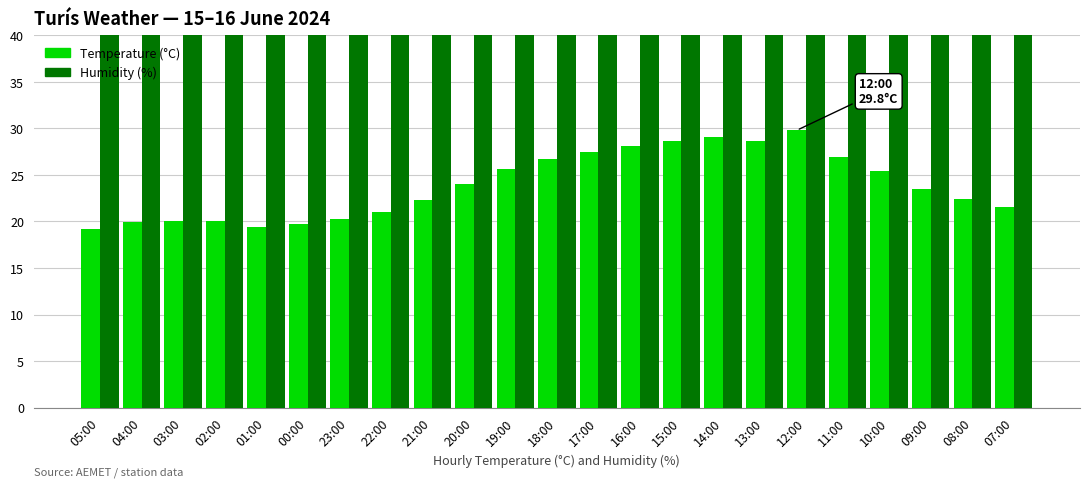

At which label is Humidity (%) closest to 66?

20:00